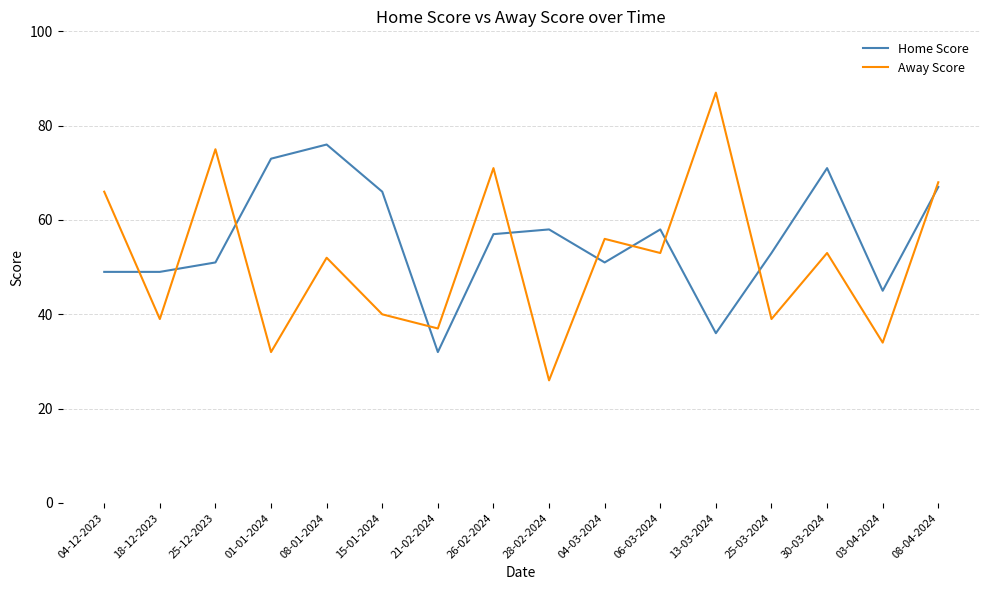

Between 08-01-2024 and 21-02-2024, which series saw the biggest shift?

Home Score